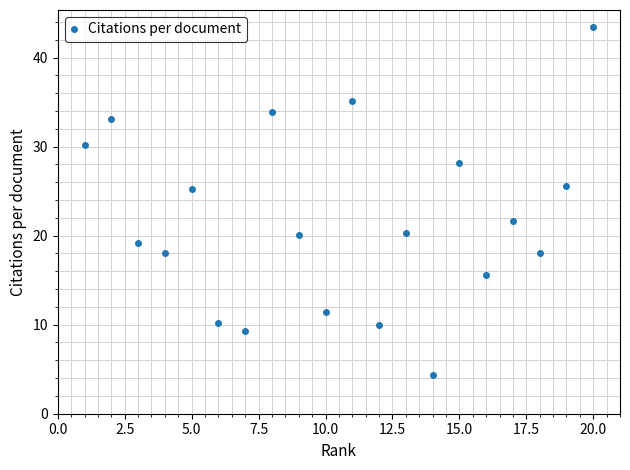

How many interior local valleys (lower than both neighbors) does the data have?

7